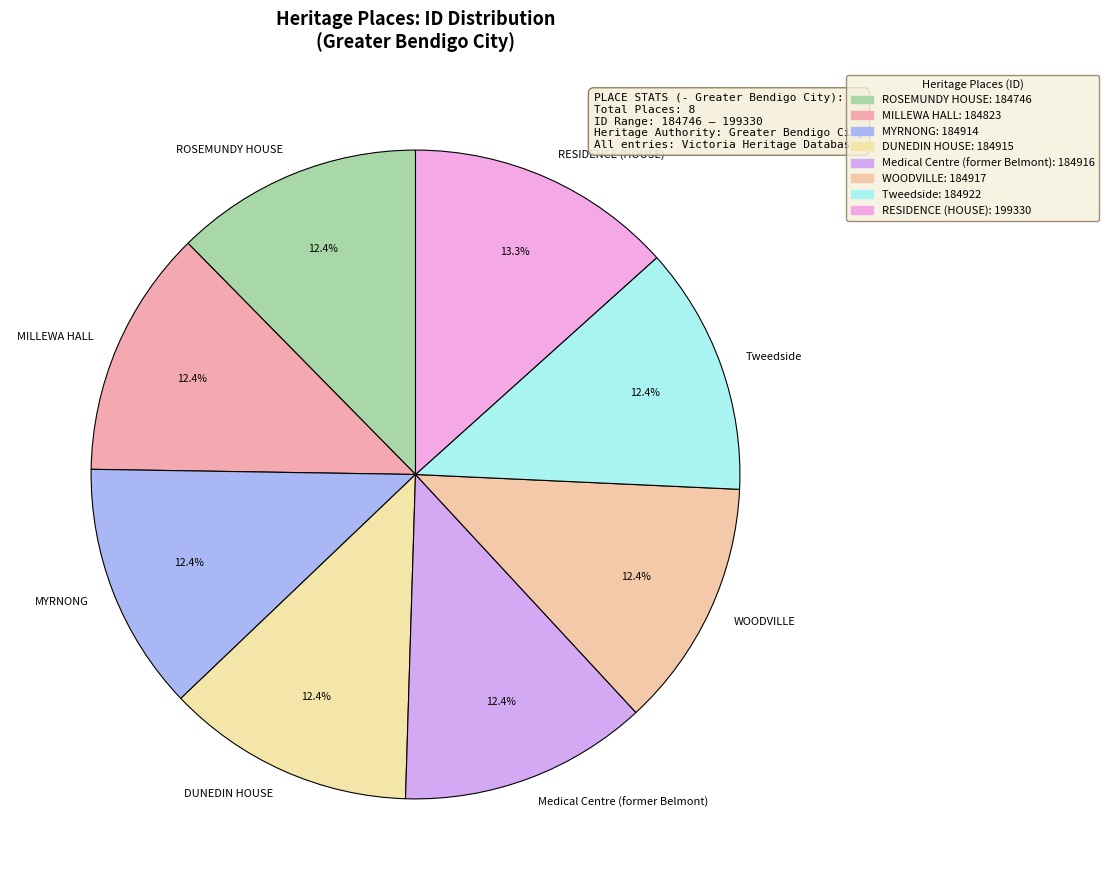

How much of the chart is everything except Medical Centre (former Belmont)?

87.6%